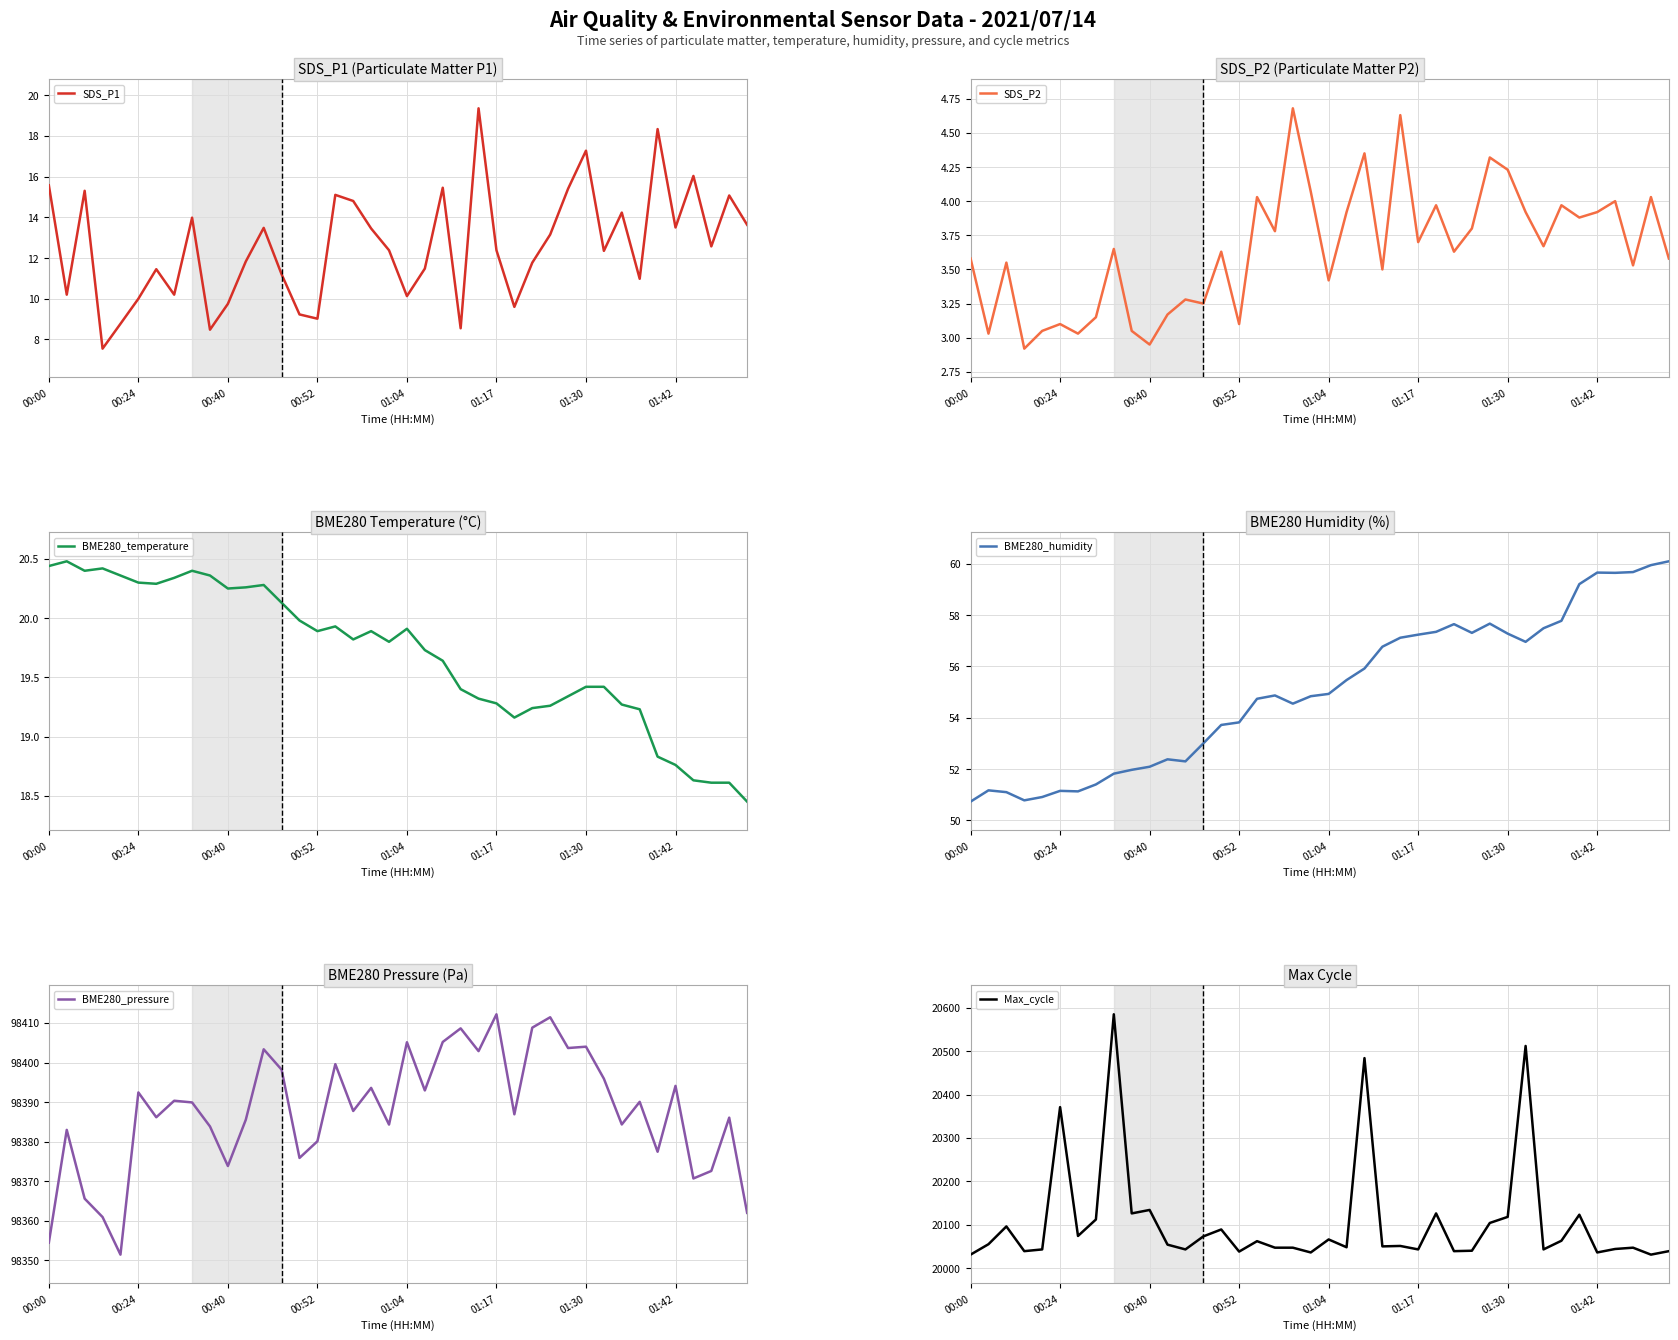

Is it true that SDS_P1 equals 7.7 at 01:30?

False